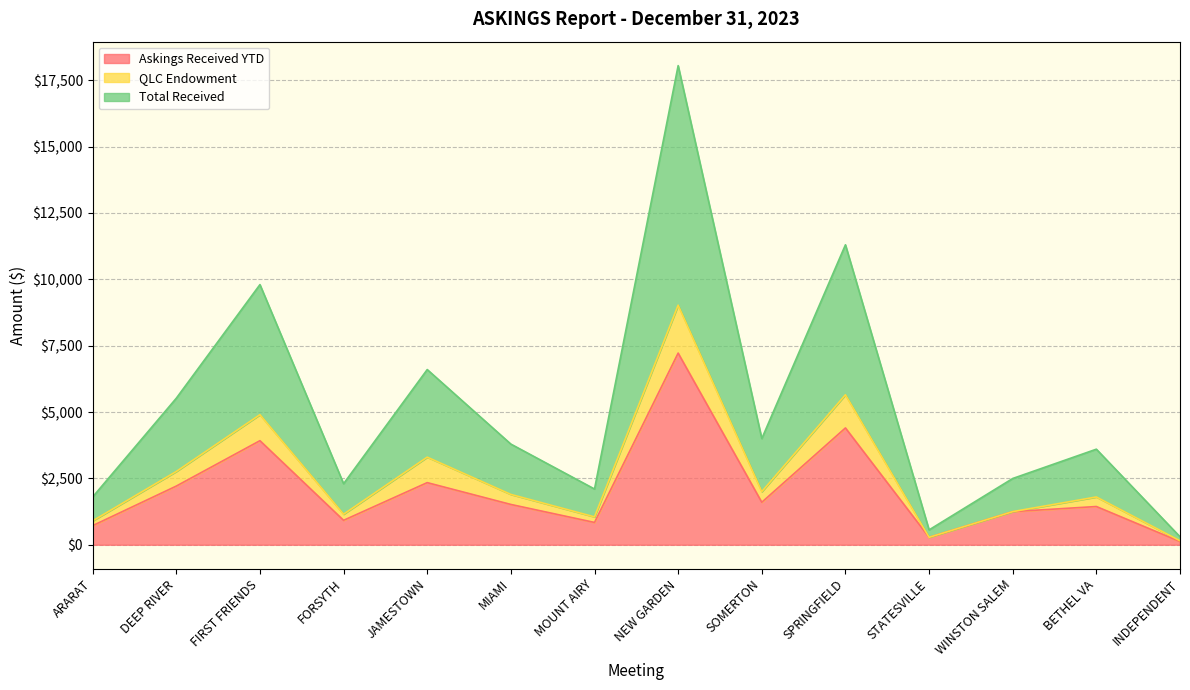

At which category does Total Received reach its first local valley?

FORSYTH